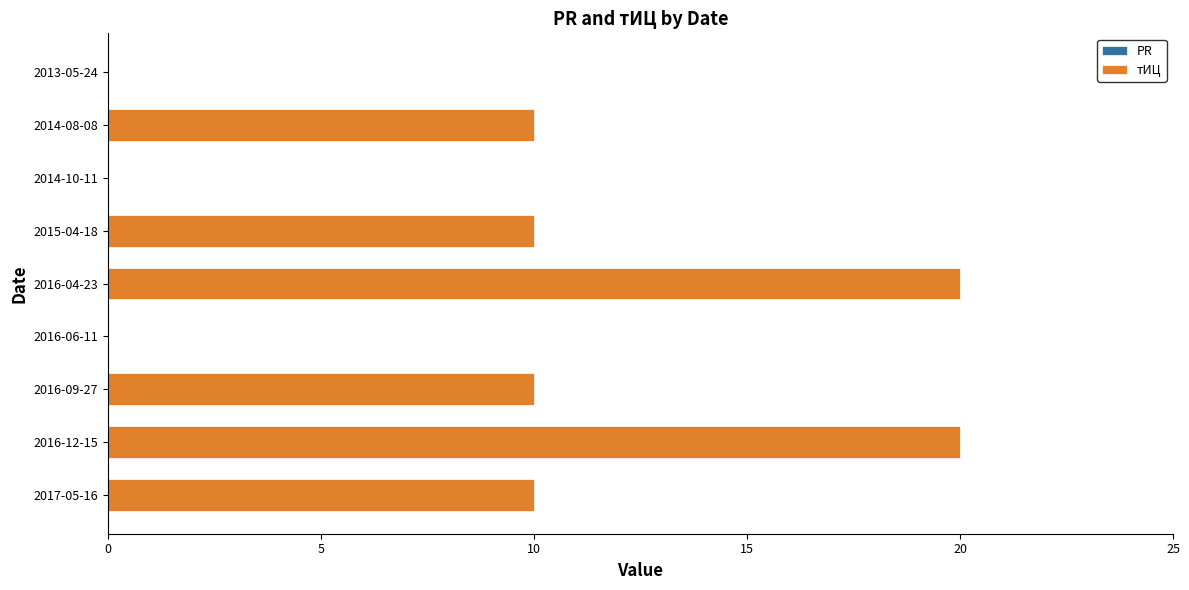

What is the sum of all values?

80